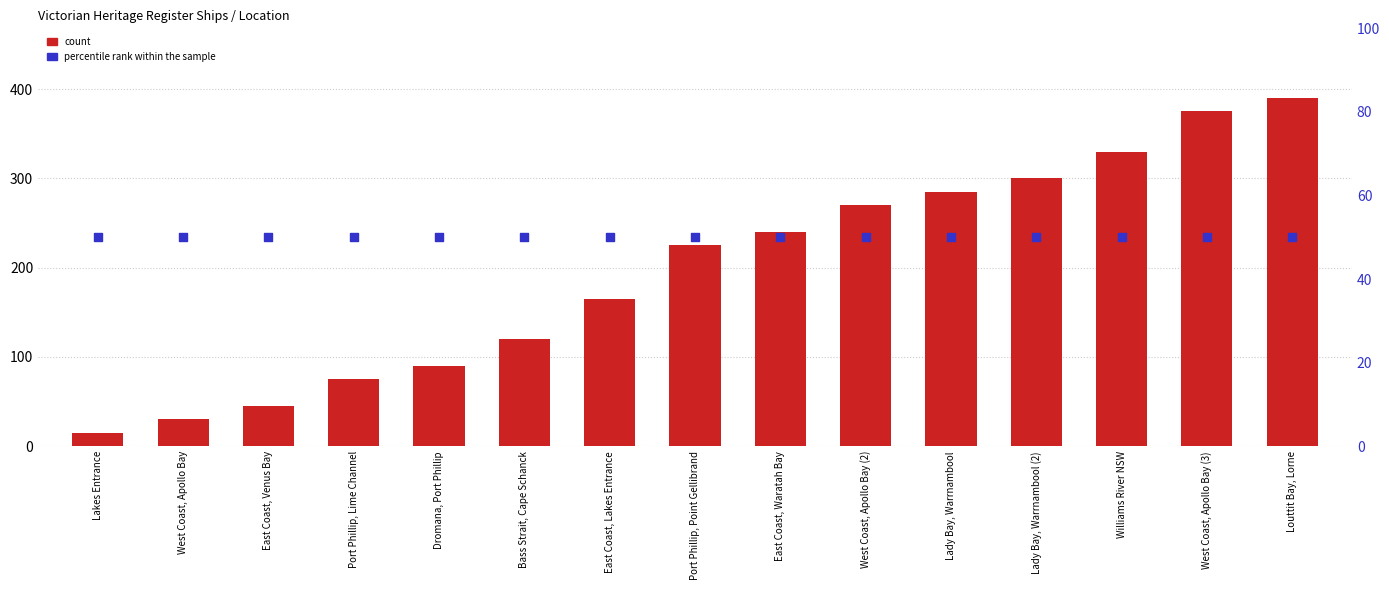

Which series reaches the maximum Y coordinate?

count